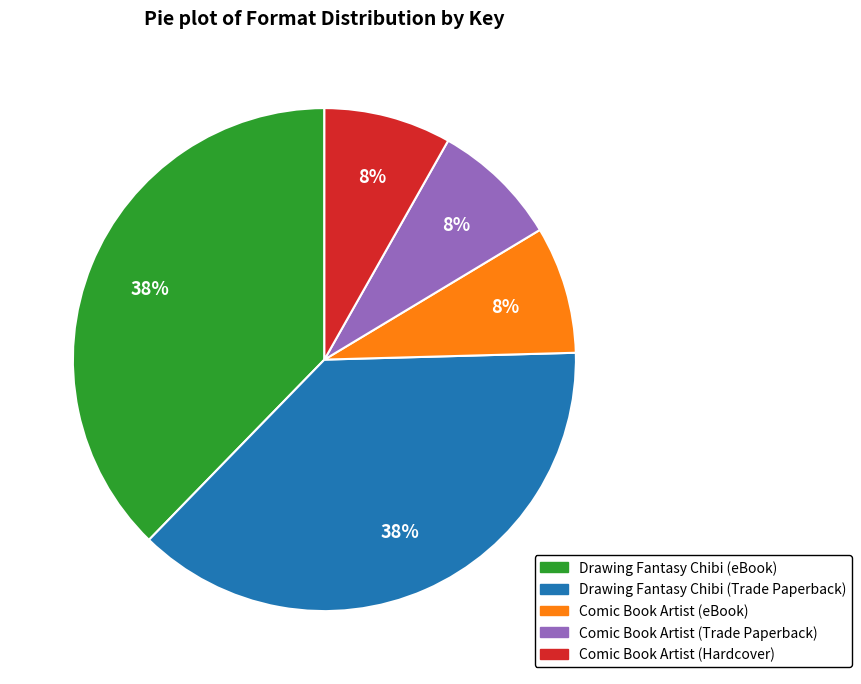

To the nearest percent, what portion does Comic Book Artist (eBook) represent?

8%